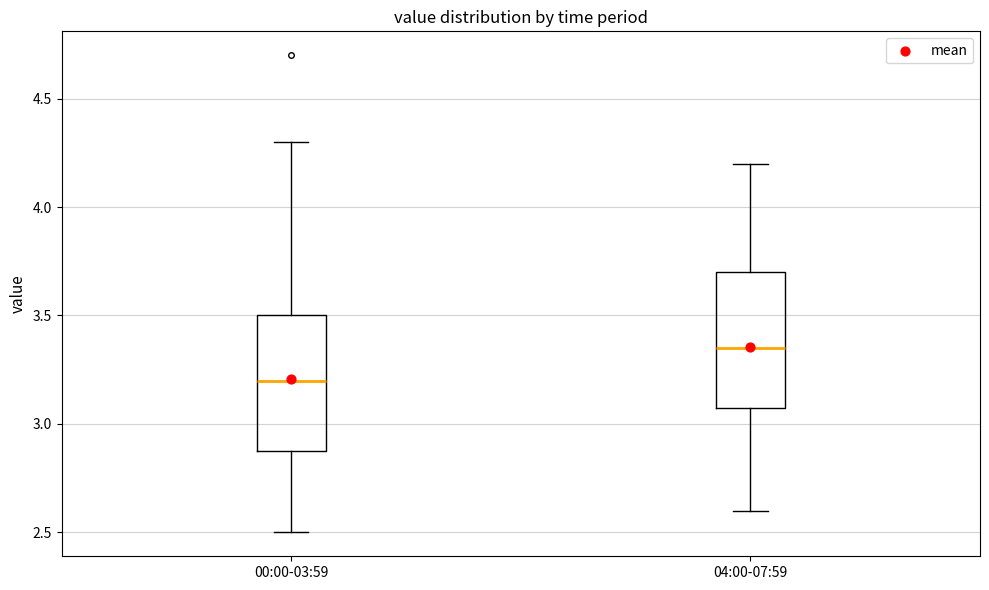

Where does the median line of the box for 00:00-03:59 sit on the y-axis? The values are not printed on the chart, so give them approximately, as read against the axis.

3.20